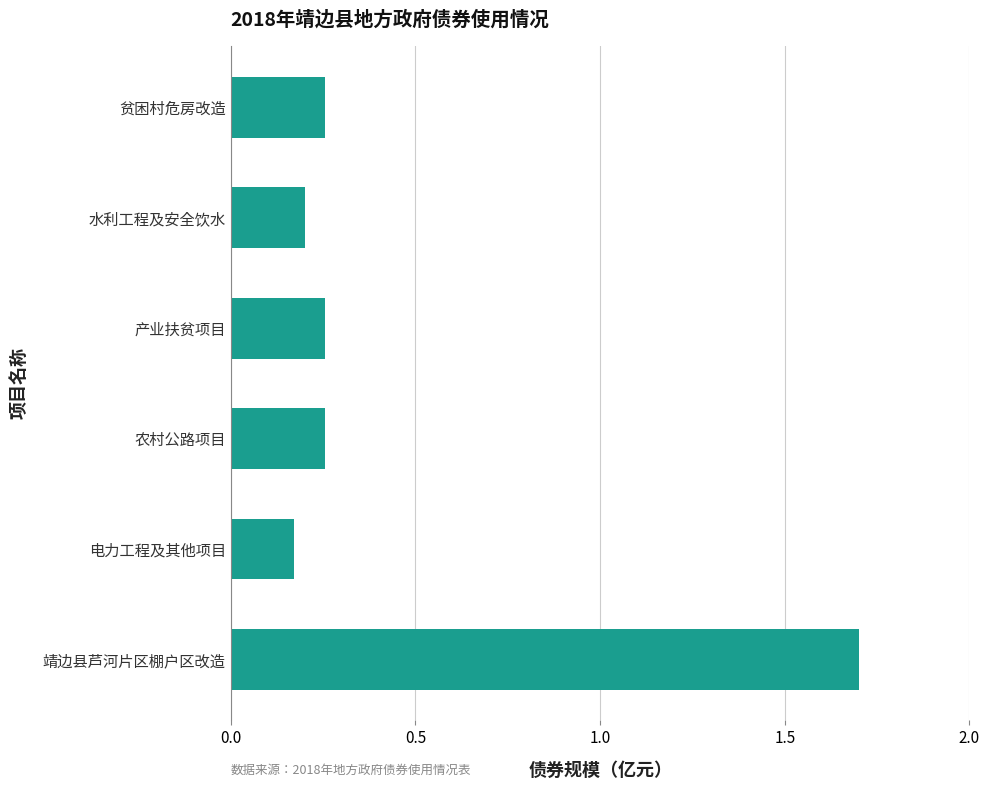

Is it true that the value at 水利工程及安全饮水 is 0.2?

True